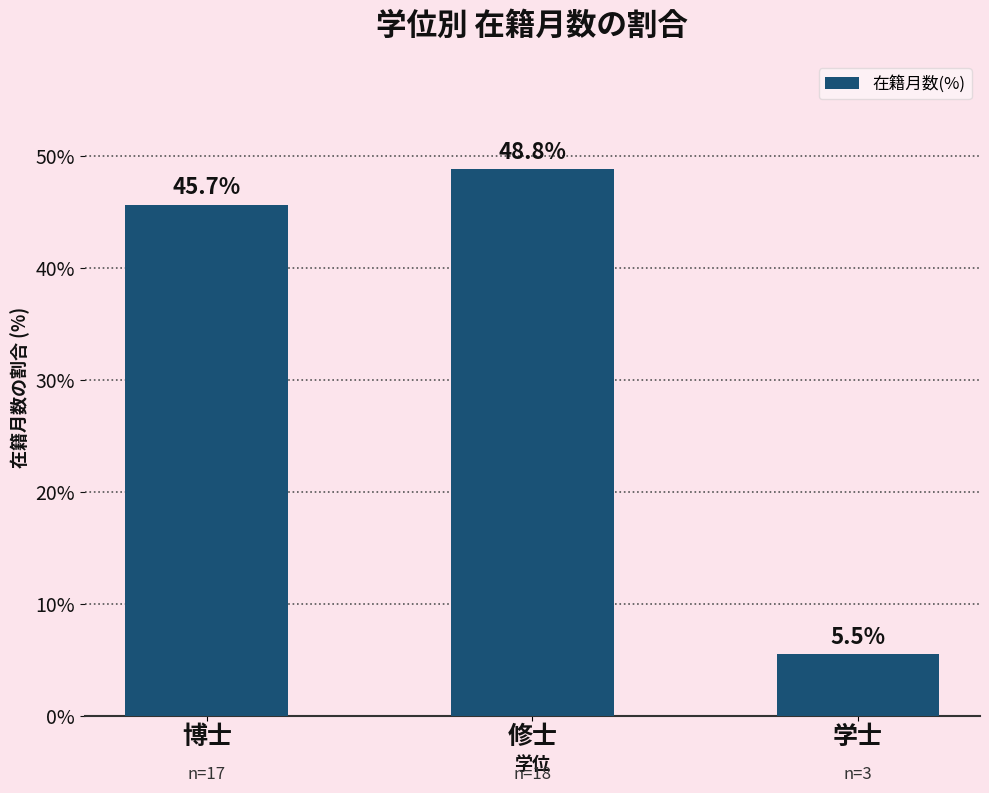

The chart shows a value of 71.6 at 修士. True or false?

False